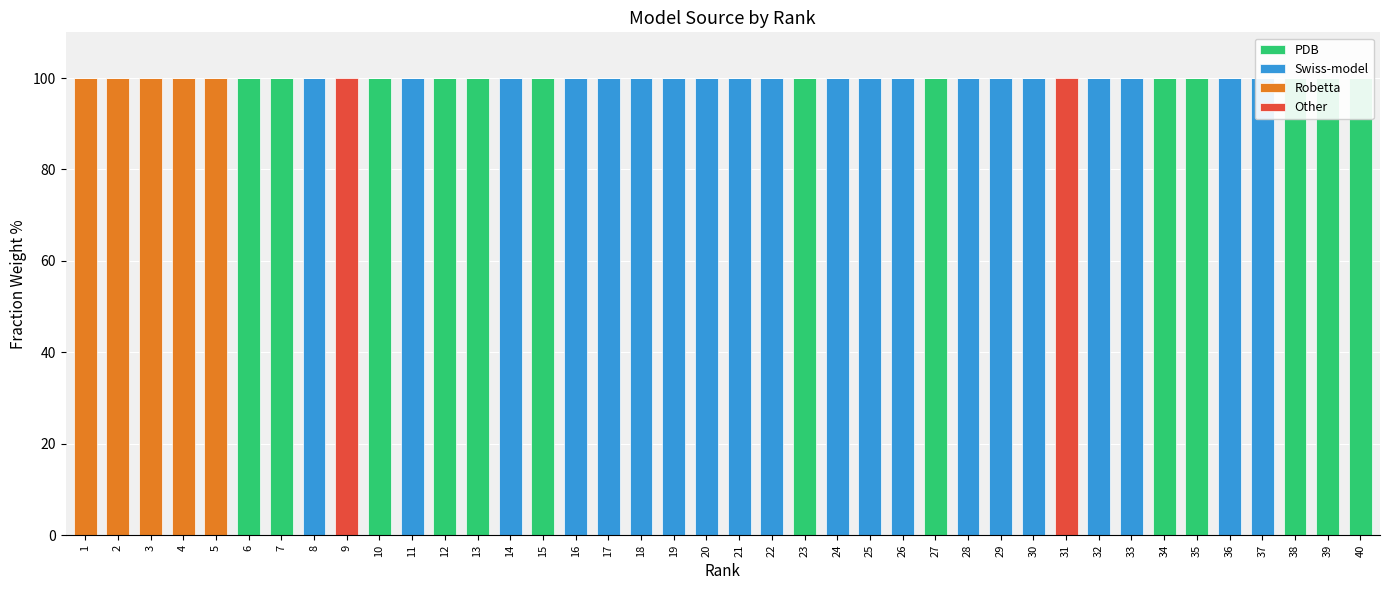

Does the chart contain any negative values?

No